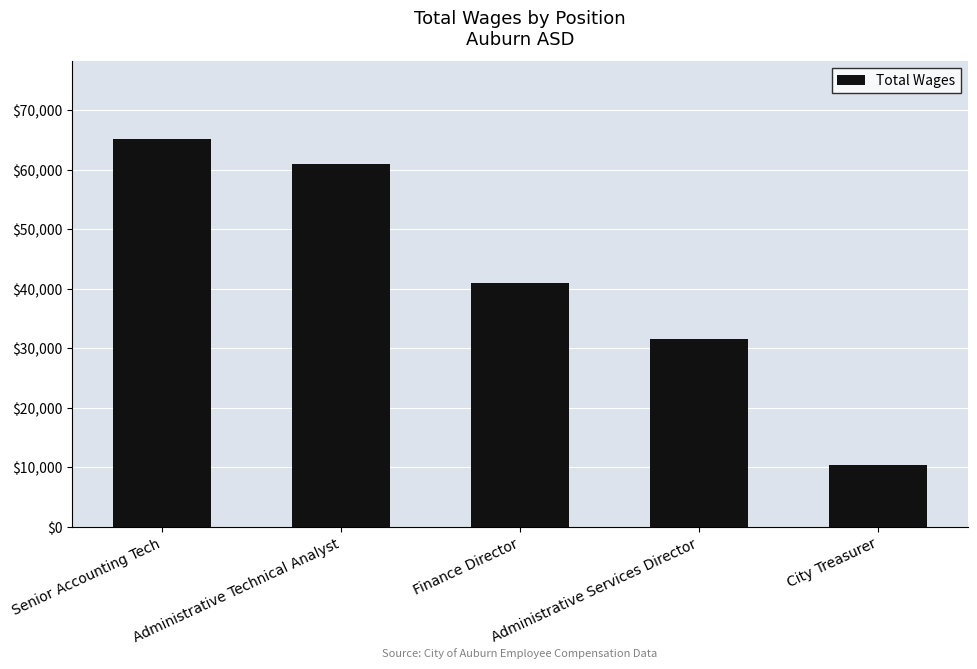

Are the bars horizontal?

No